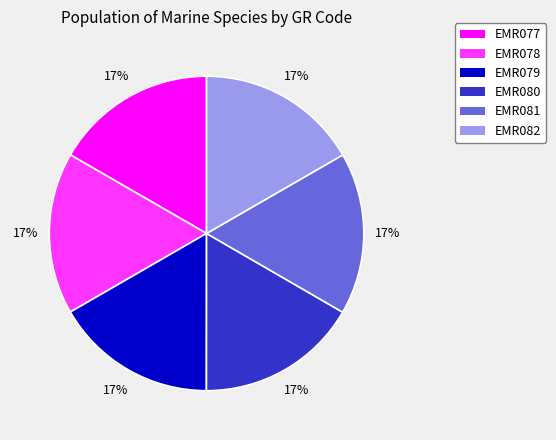

What percentage is the EMR082 slice, to the nearest percent?

17%